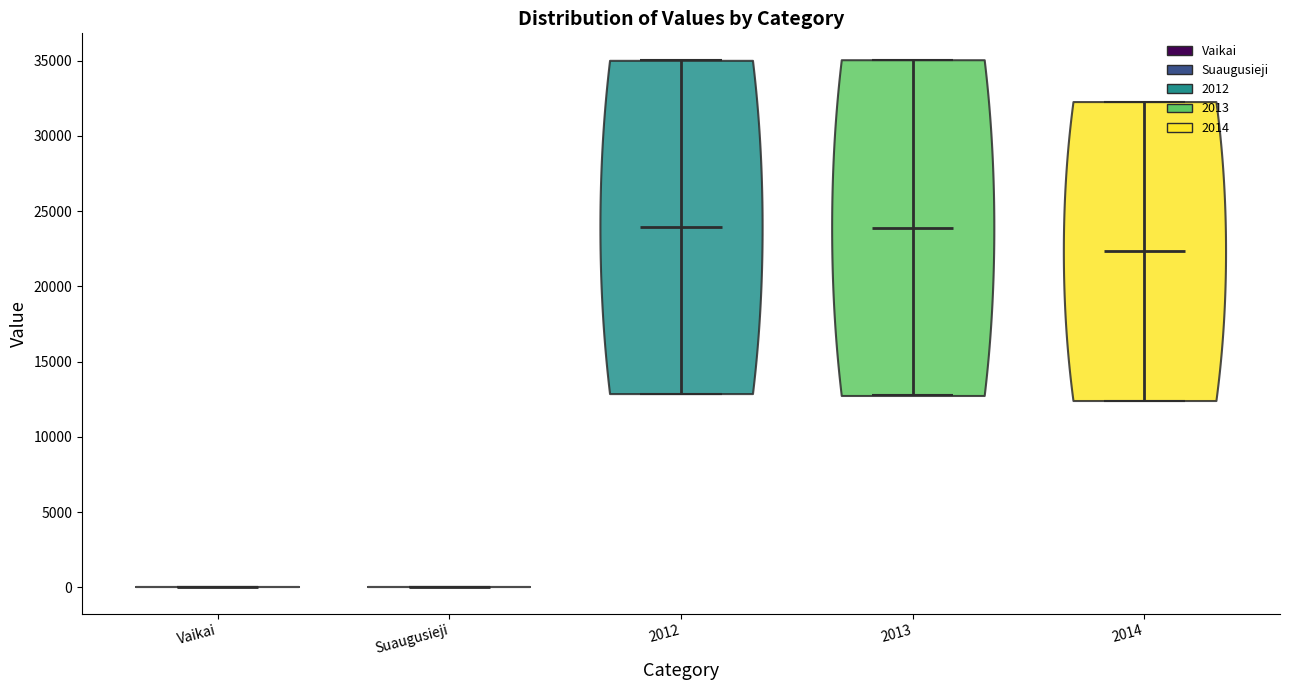

Reading left to right, read every violin against the y-axis: where its median line is, and the lowest and highest points it reaches. The values are not printed on the chart, so give them approximately, as read against the axis.

Vaikai: median line 0, lowest point 0, highest point 0
Suaugusieji: median line 0, lowest point 0, highest point 0
2012: median line 24000, lowest point 13000, highest point 35000
2013: median line 24000, lowest point 13000, highest point 35000
2014: median line 22500, lowest point 12500, highest point 32500